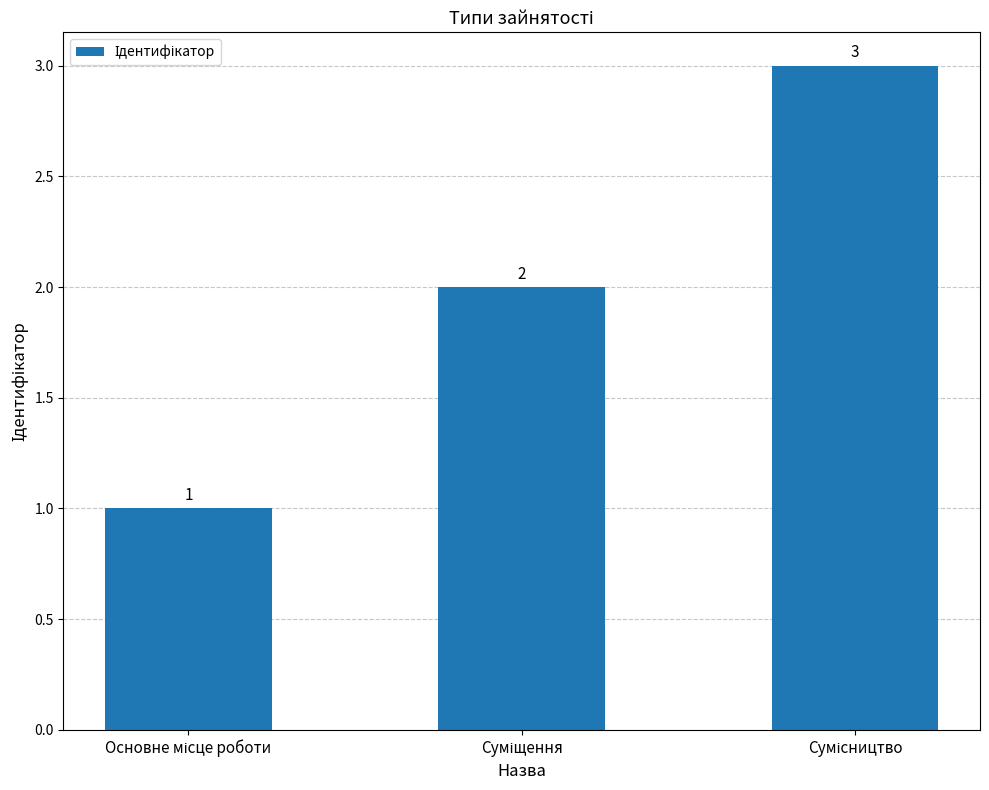

How many distinct data groups are displayed?

1